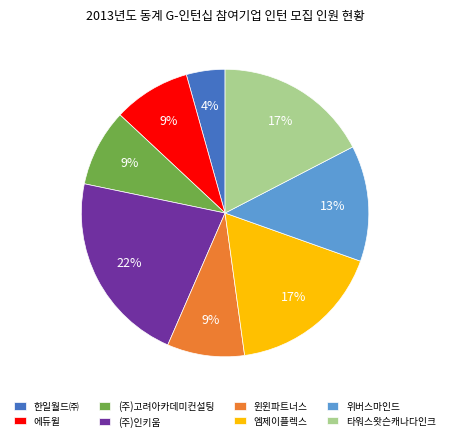

Do (주)인키움 and 위버스마인드 together represent more than half of the pie?

No